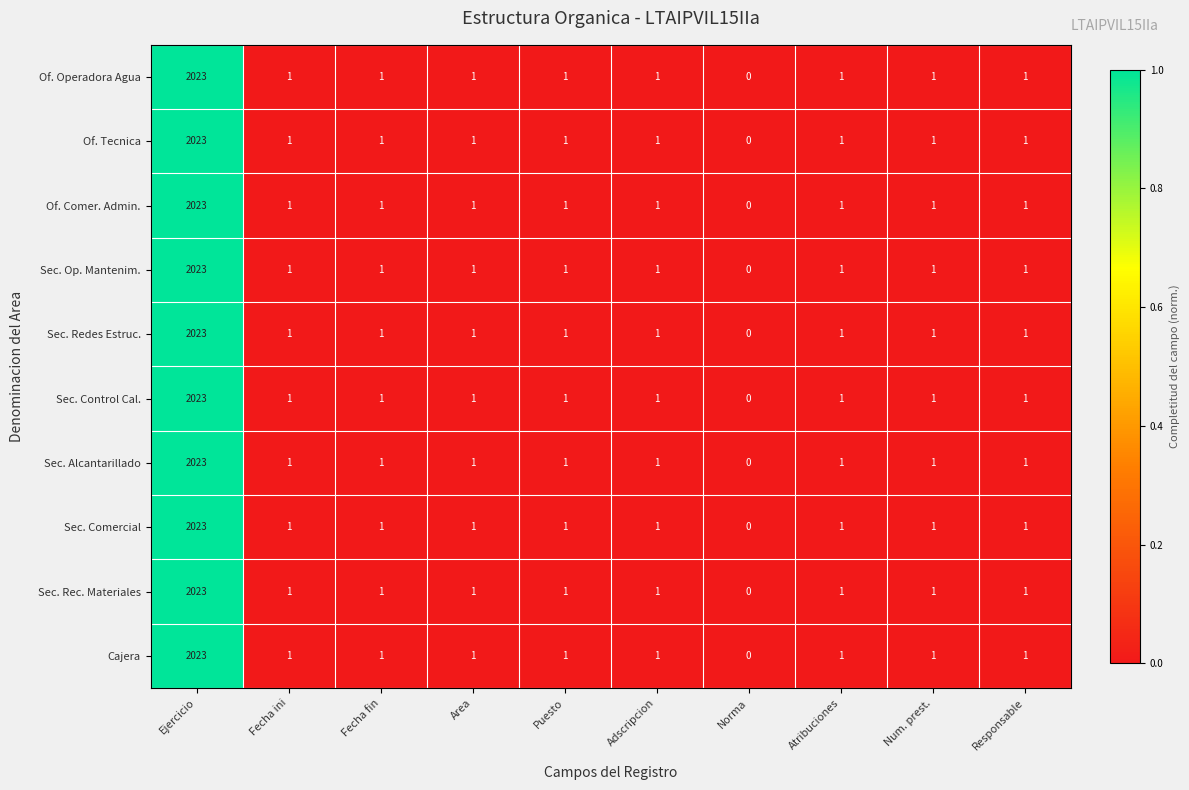

At which label does Of. Comer. Admin. reach its minimum?

Norma